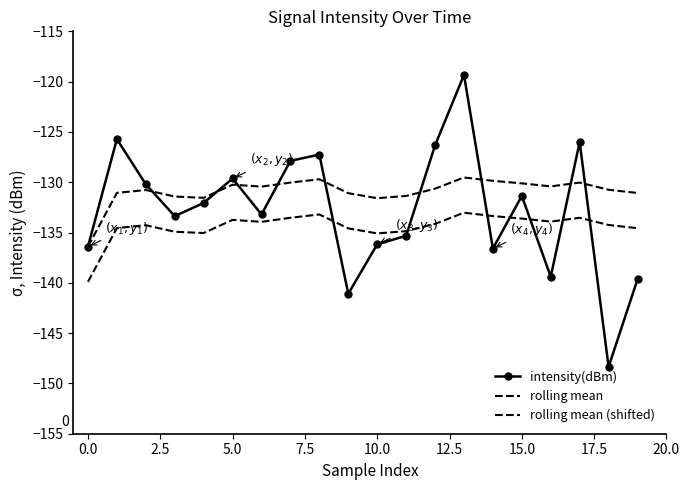

Which series has the largest range (max minus min)?

intensity(dBm)